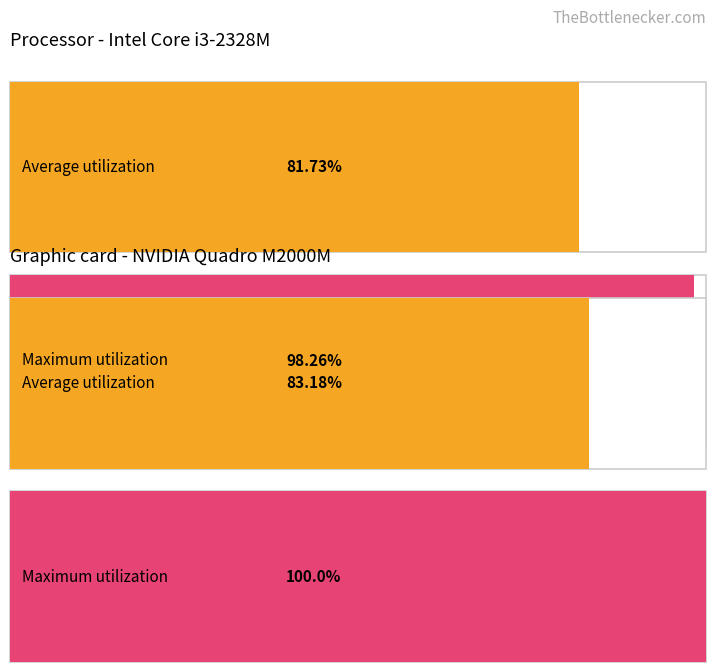

The Maximum utilization series shows 2.5 at 13. True or false?

False